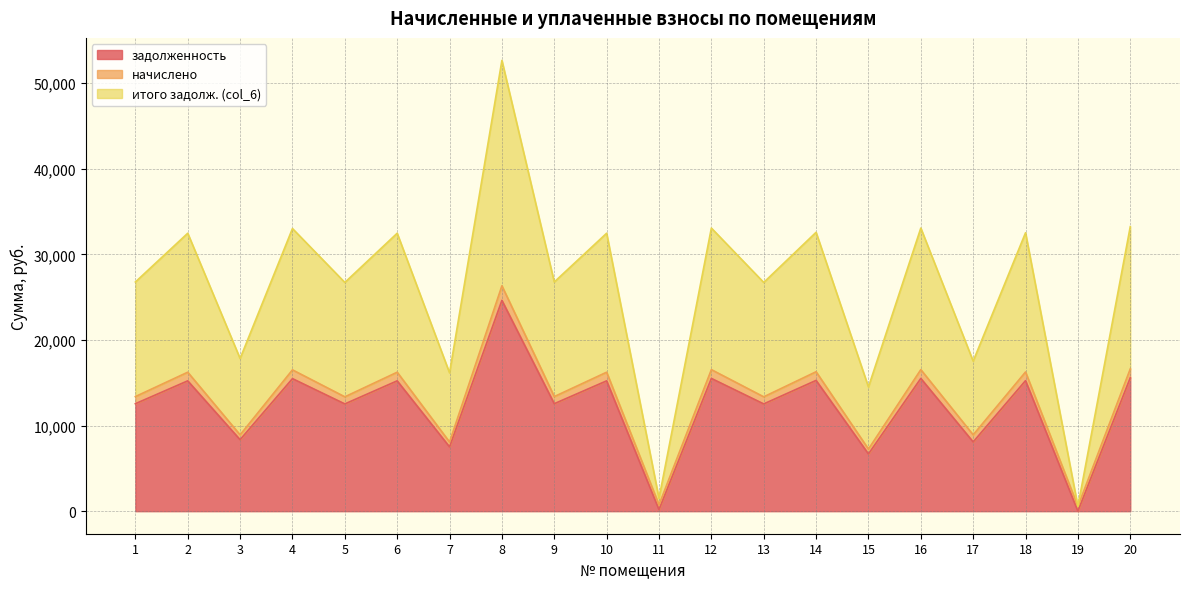

Which series has the largest total across all categories?

итого задолж. (col_6)